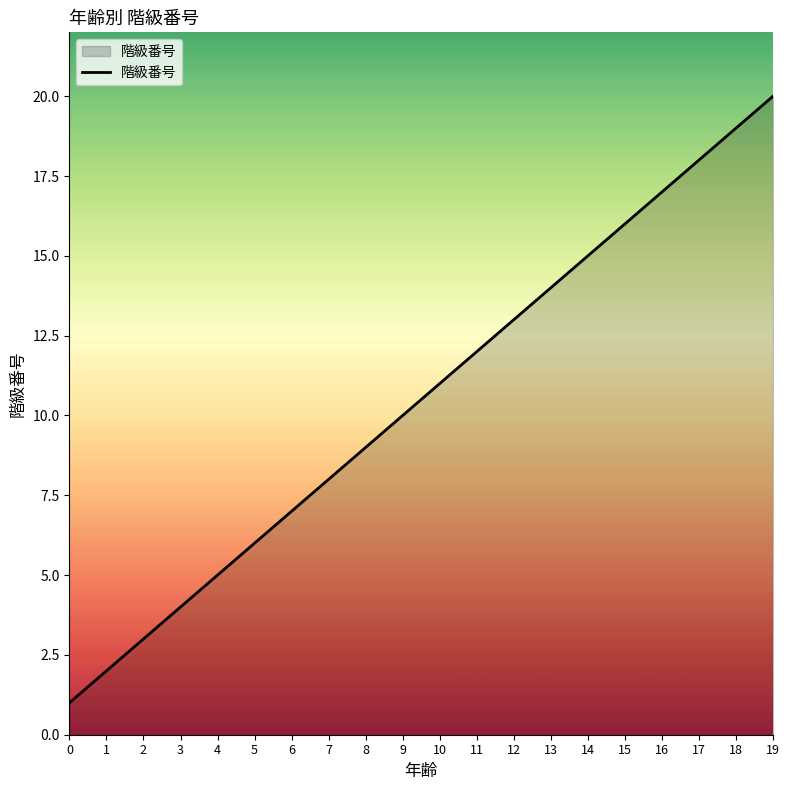

What is the difference between the maximum and minimum values?

19